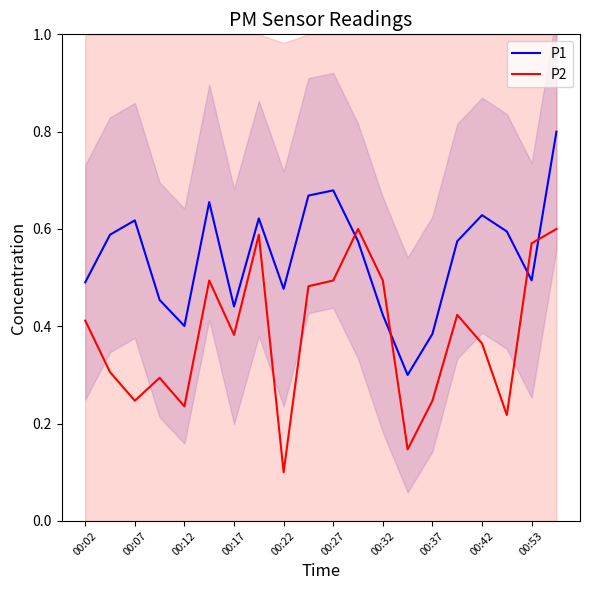

At which label does P2 reach its minimum?

00:22